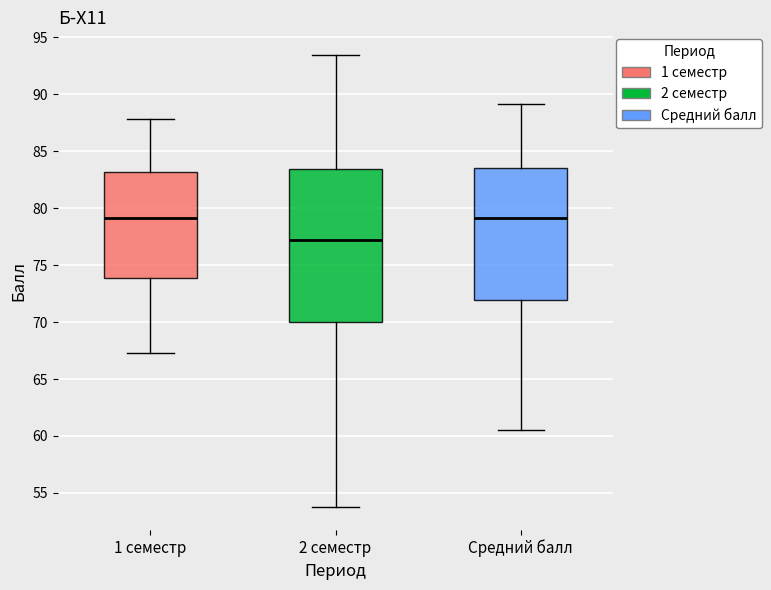

Where does the lower whisker of the box for 2 семестр end on the y-axis? The values are not printed on the chart, so give them approximately, as read against the axis.

53.5